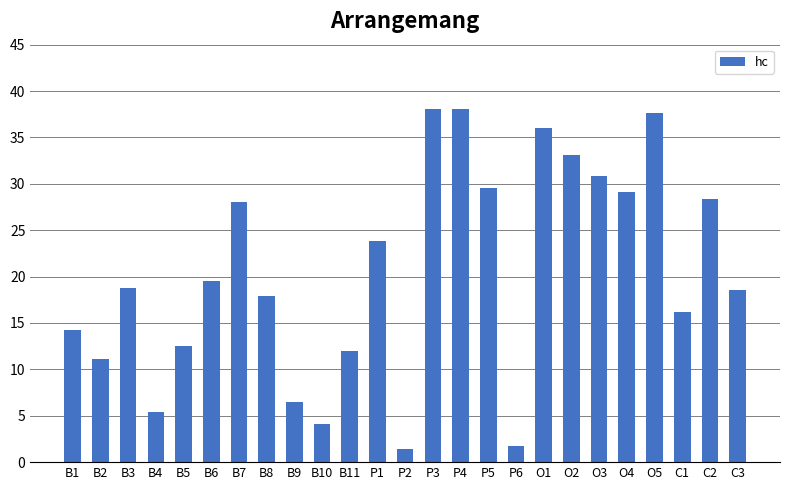

What is the greatest value displayed?

38.1